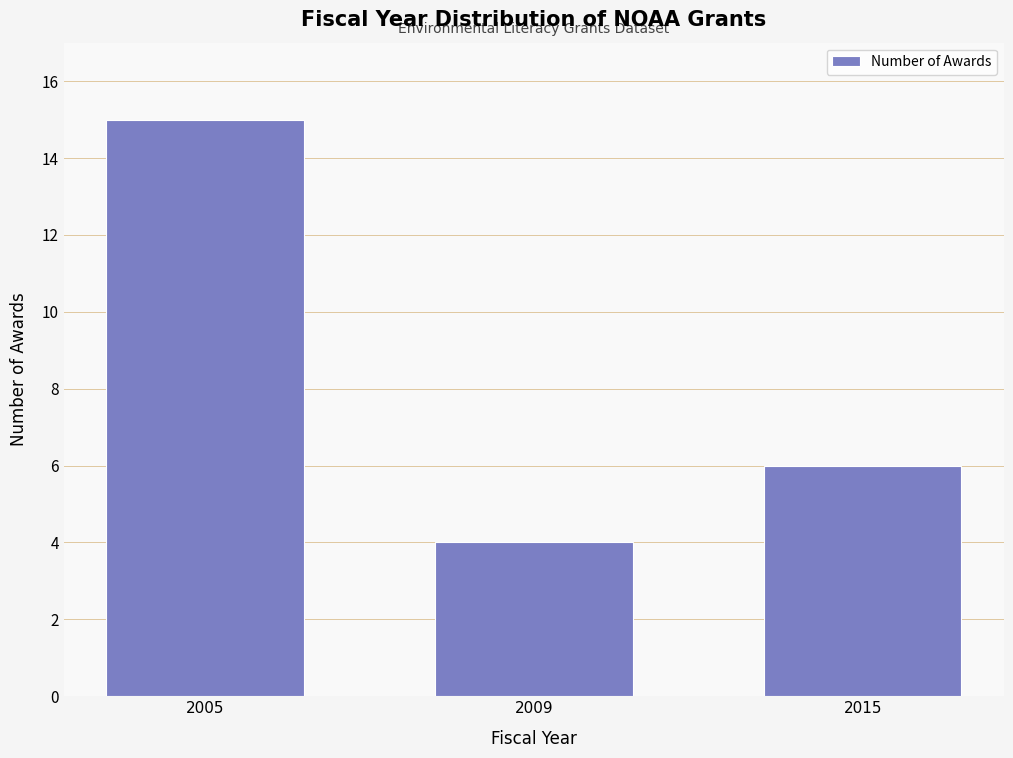

Reading right to left, transcribe all the data shown in this chart.

2015=6	2009=4	2005=15